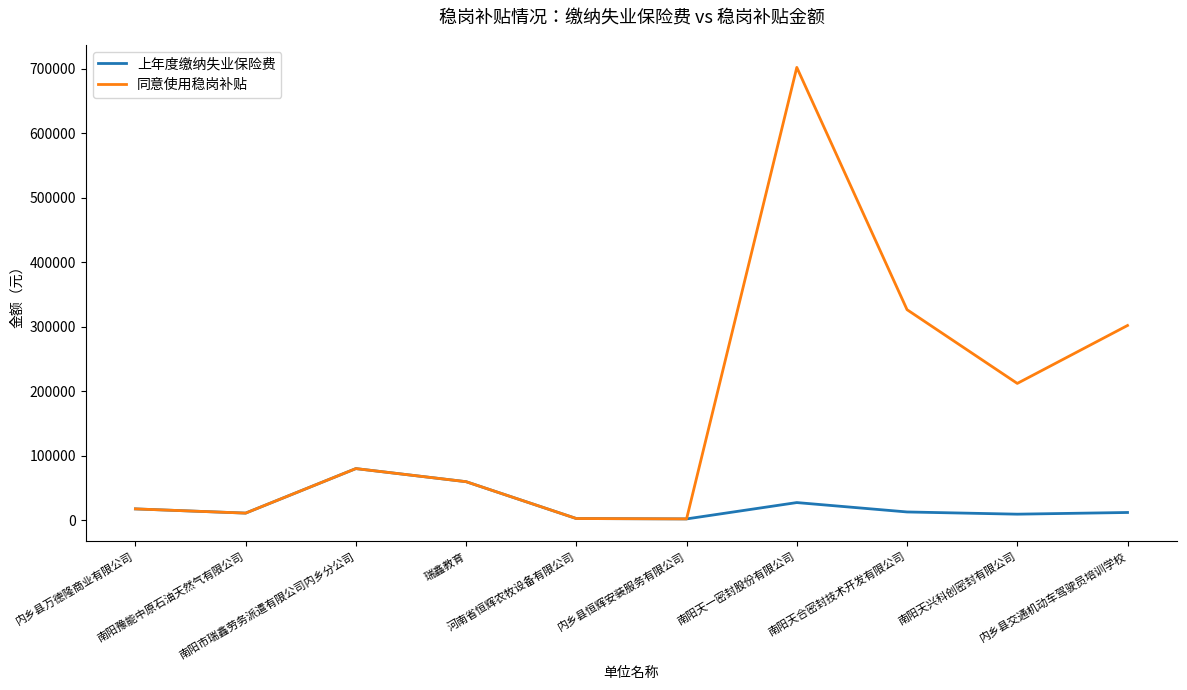

How many values in the 同意使用稳岗补贴 series exceed 80199?

5